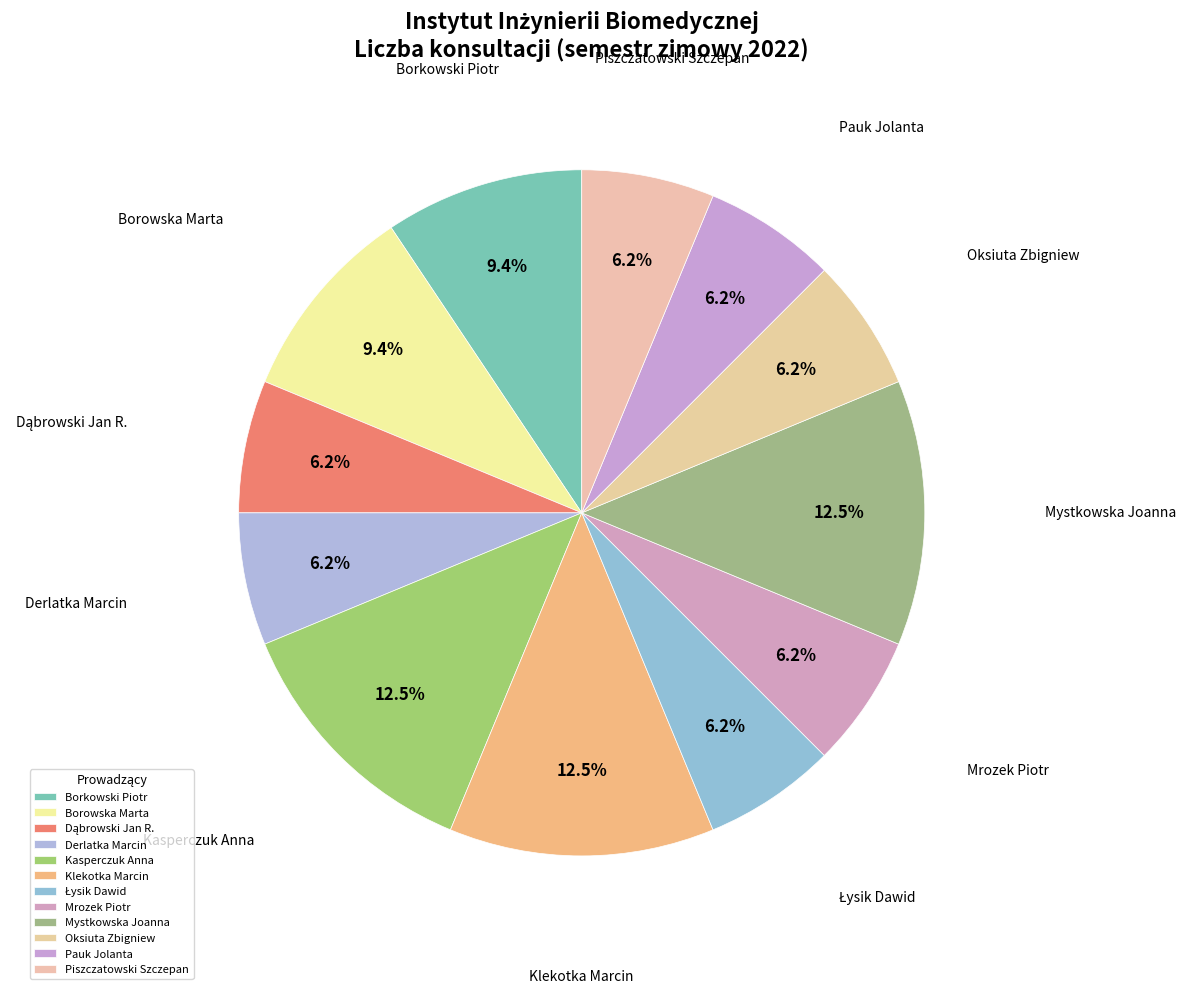

How many slices are in this pie chart?

12